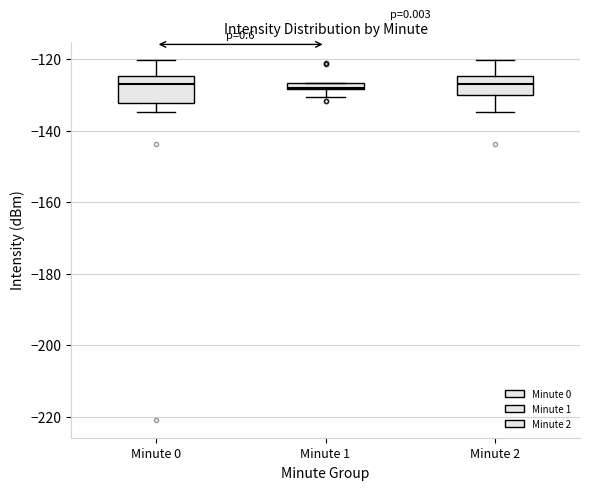

Which box is the tallest, from its lower edge to its upper edge?

Minute 0